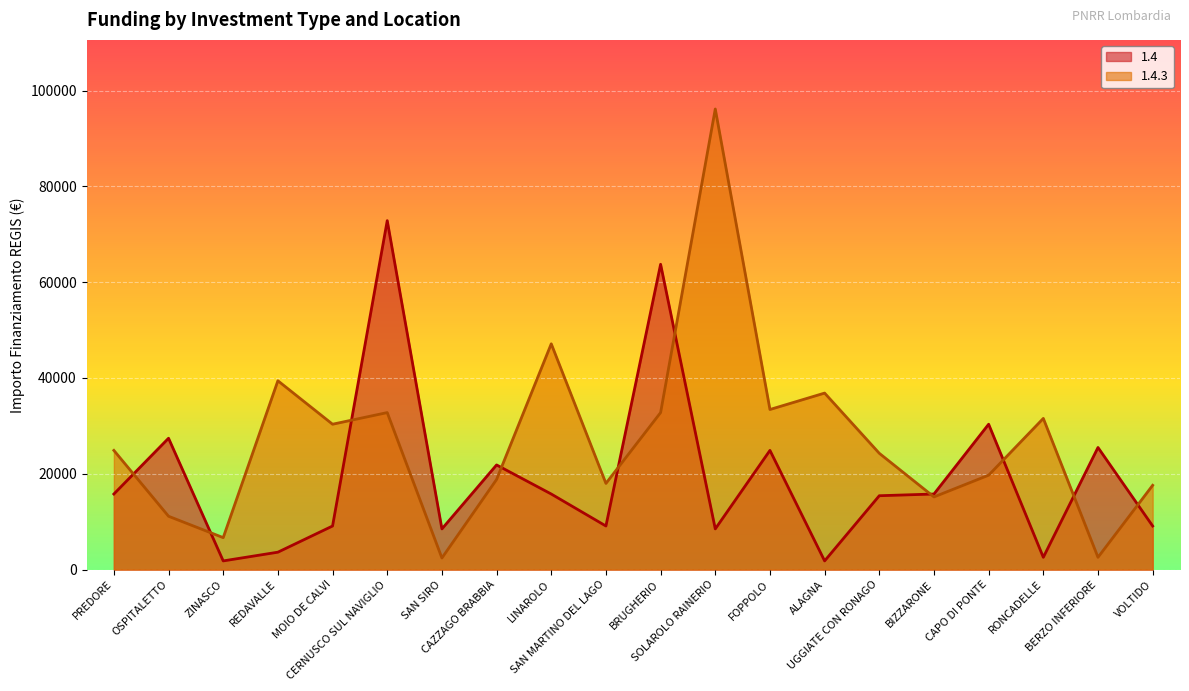

Between which two adjacent categories do 1.4.3 and 1.4 first intersect?

PREDORE and OSPITALETTO